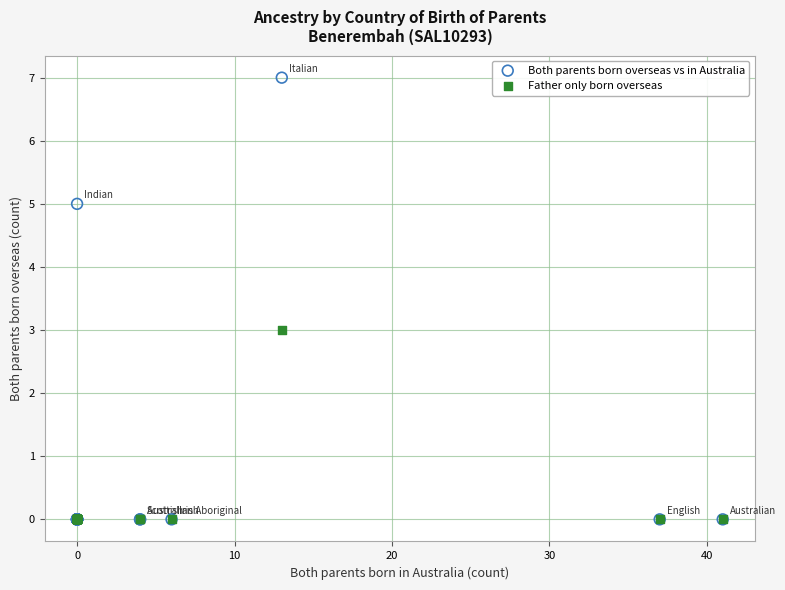

Which series has the widest spread of Y values?

Both parents born overseas vs in Australia